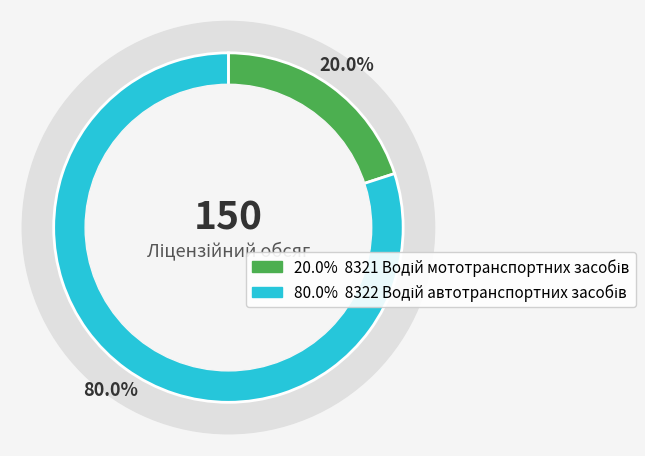

Is it true that 8322 Водій автотранспортних засобів is 72% of the pie?

False